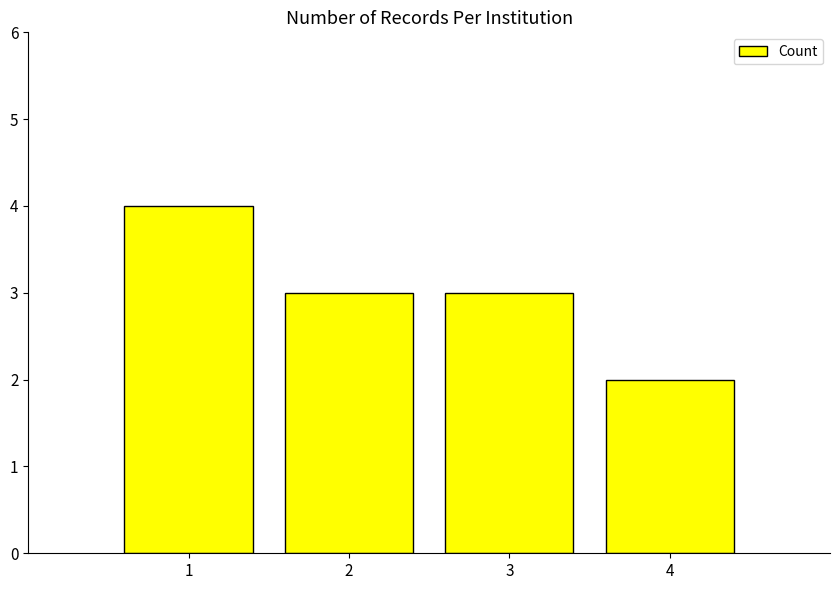

The chart shows a value of 5 at 3. True or false?

False